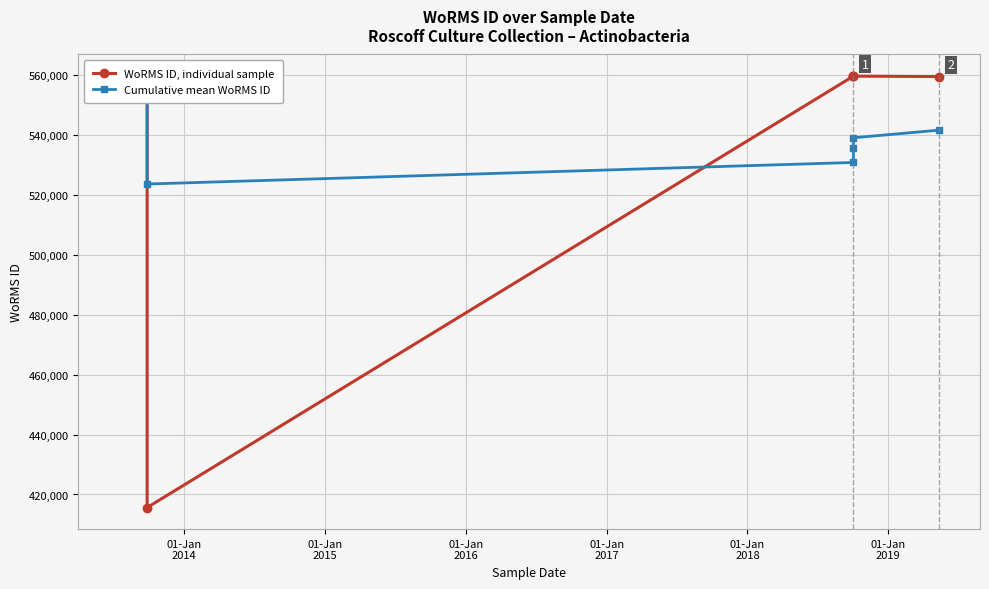

What is the sum of all Cumulative mean WoRMS ID values?

4350337.6